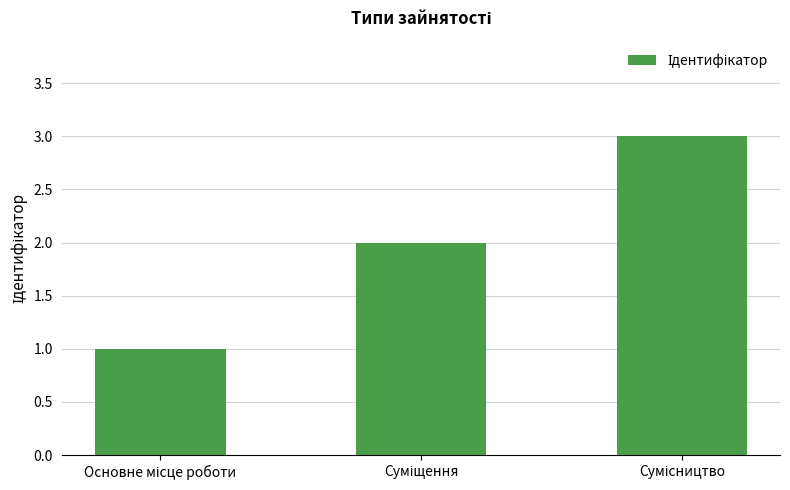

What is the smallest value displayed?

1